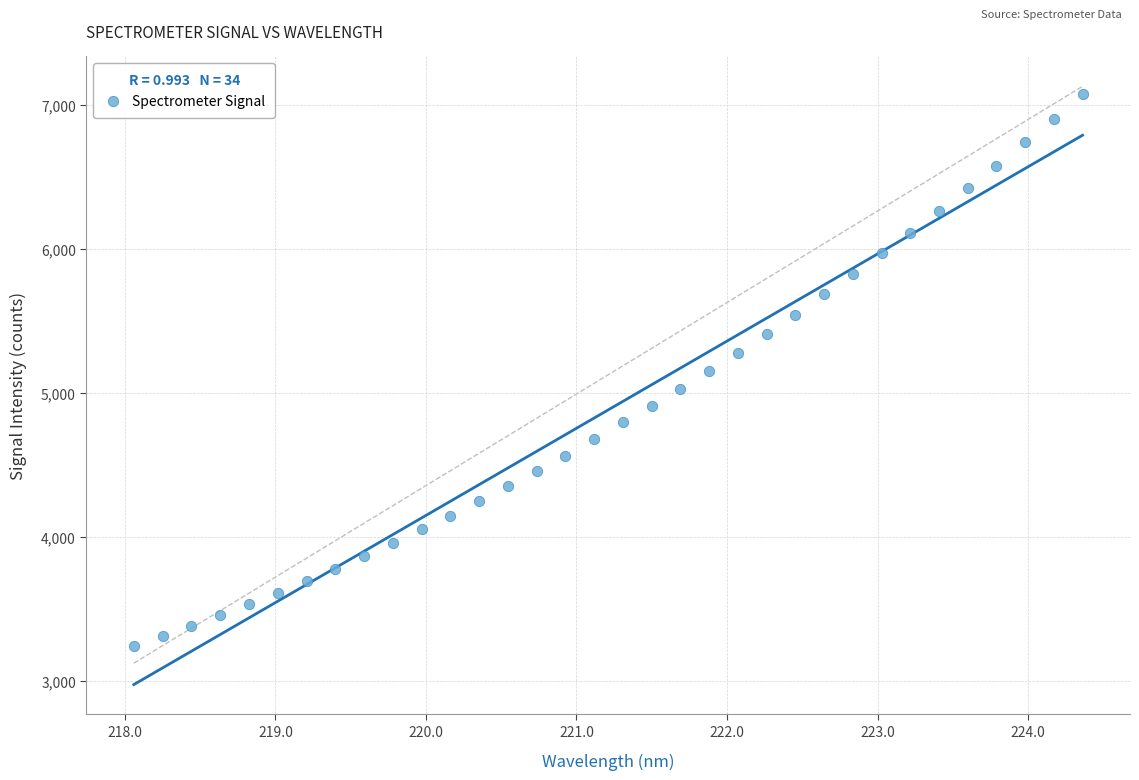

What is the range of X values (max minus min)?

6.3